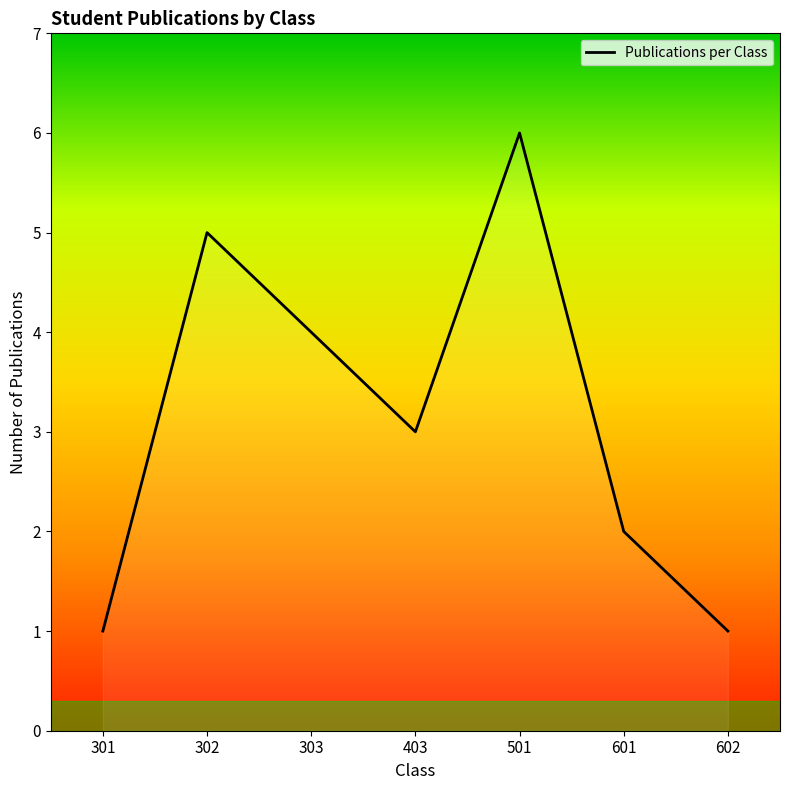

Which has a higher value, 303 or 602?

303